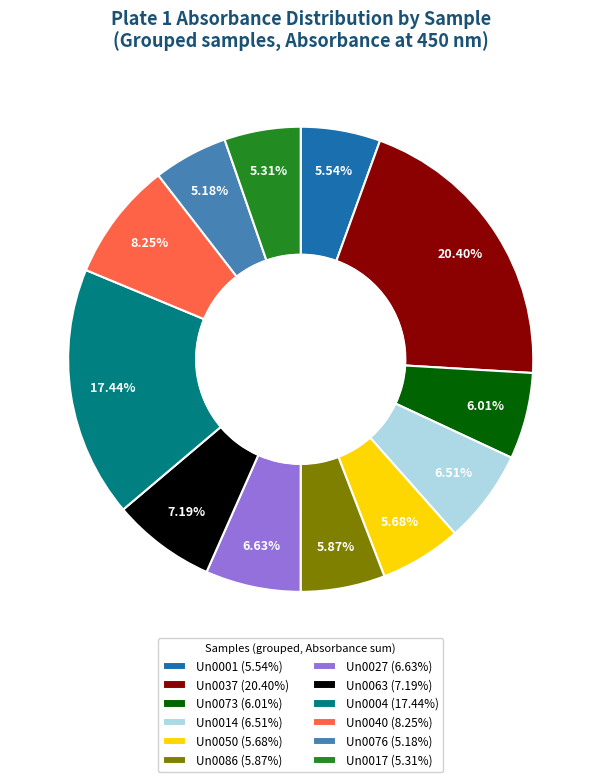

Does any single category account for the majority?

No